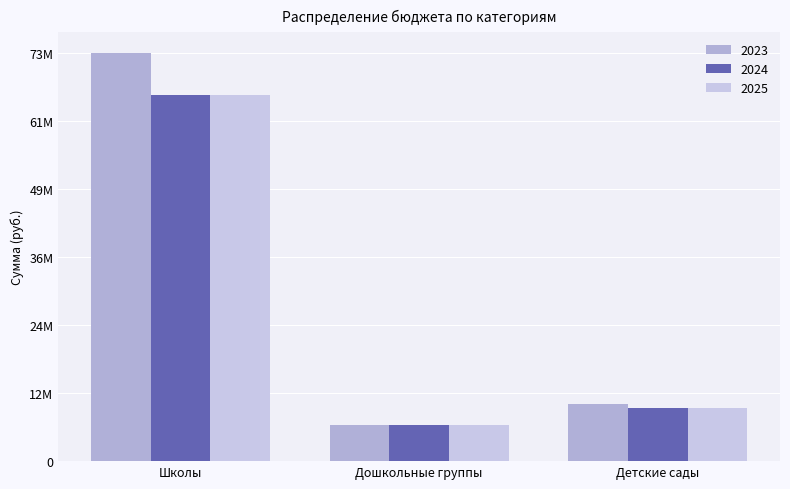

What is the difference between the 2025 values at Дошкольные группы and Детские сады?

3036685